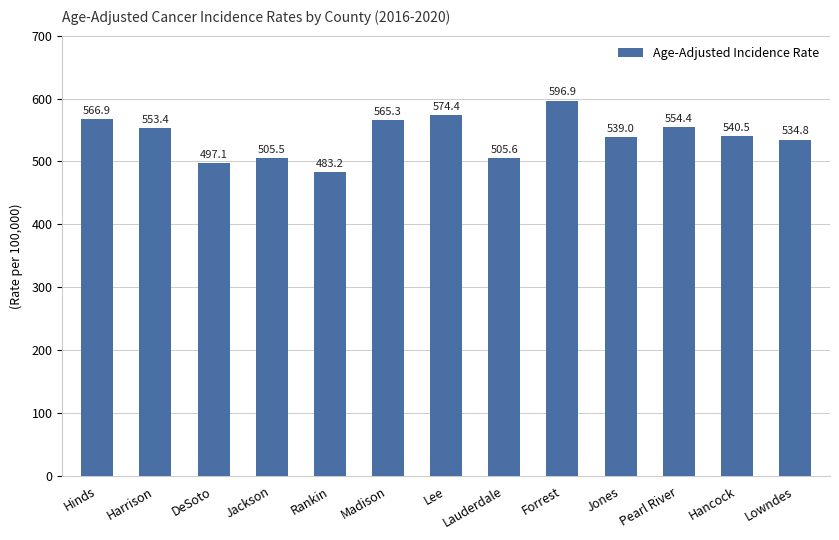

What is the sum of the values at Lowndes and Rankin?

1018.0